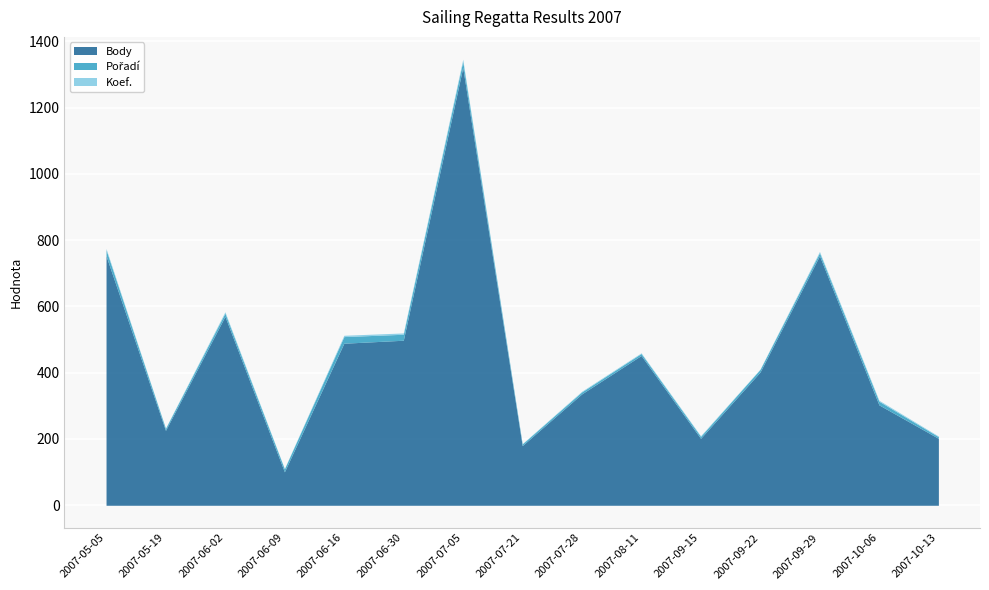

How many interior local valleys does the Body series have?

4